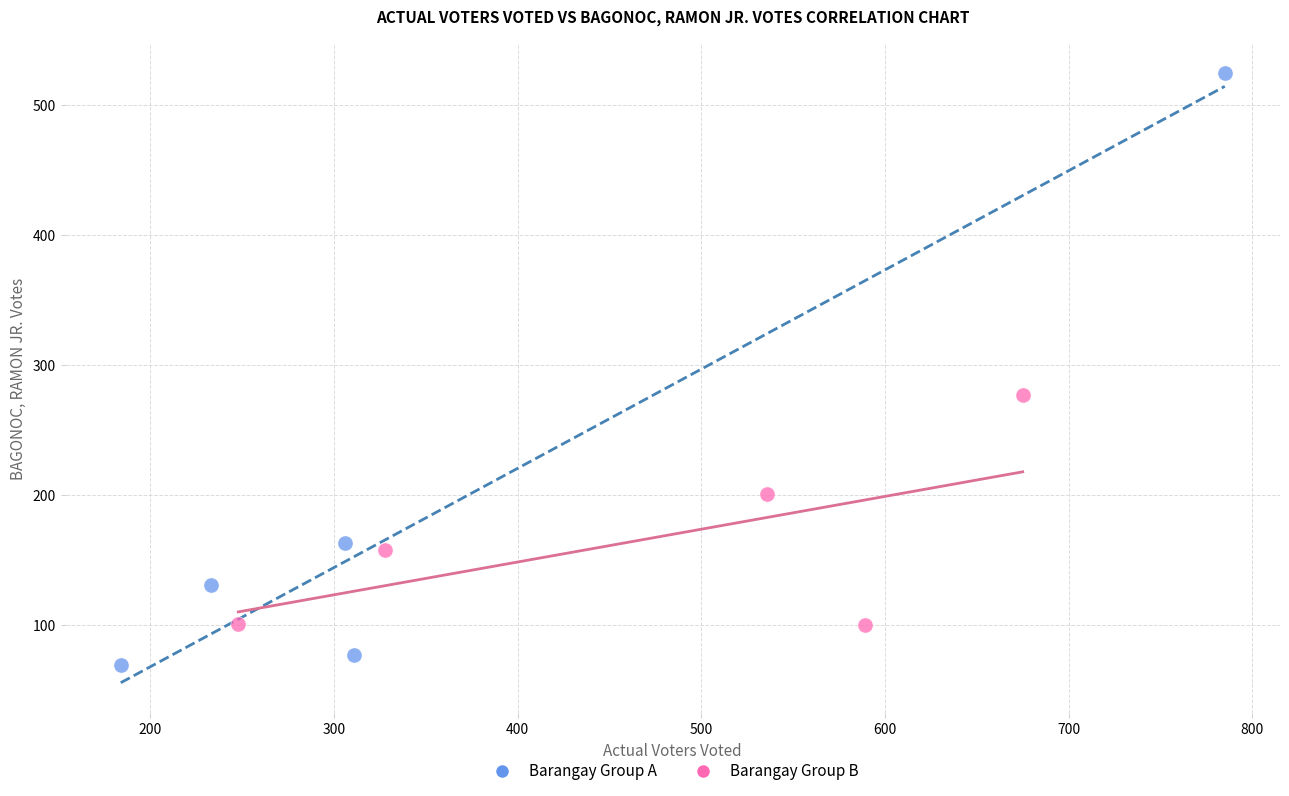

Which series contains the lowest Y value?

Barangay Group A